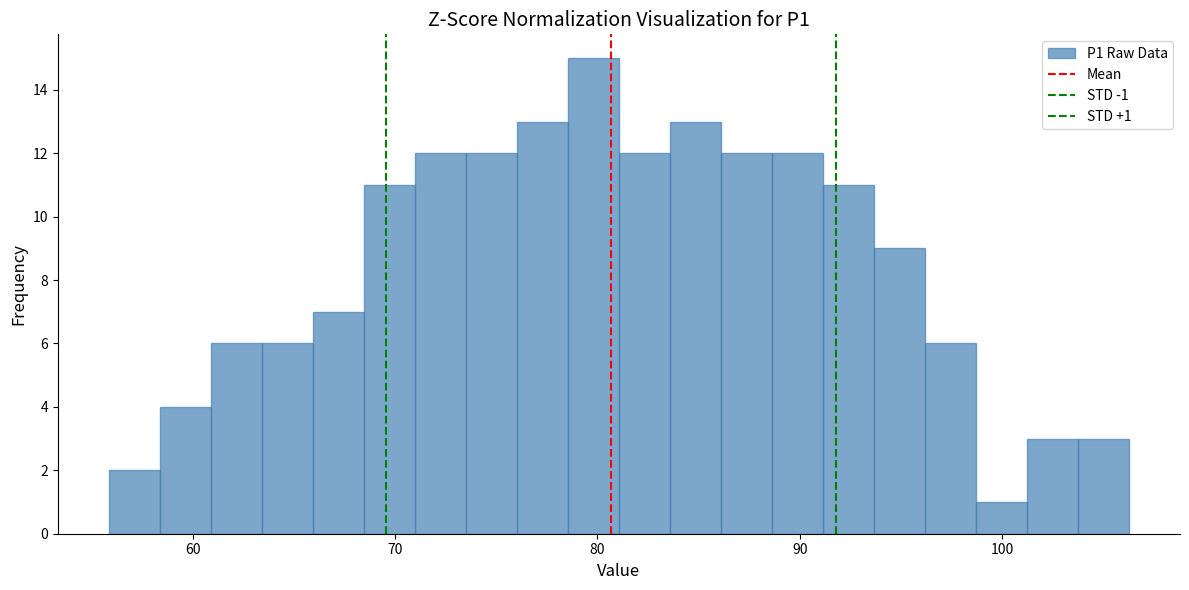

Around what value on the x-axis is the tallest bar? Give the approximate position of its centre, as read against the axis.

80